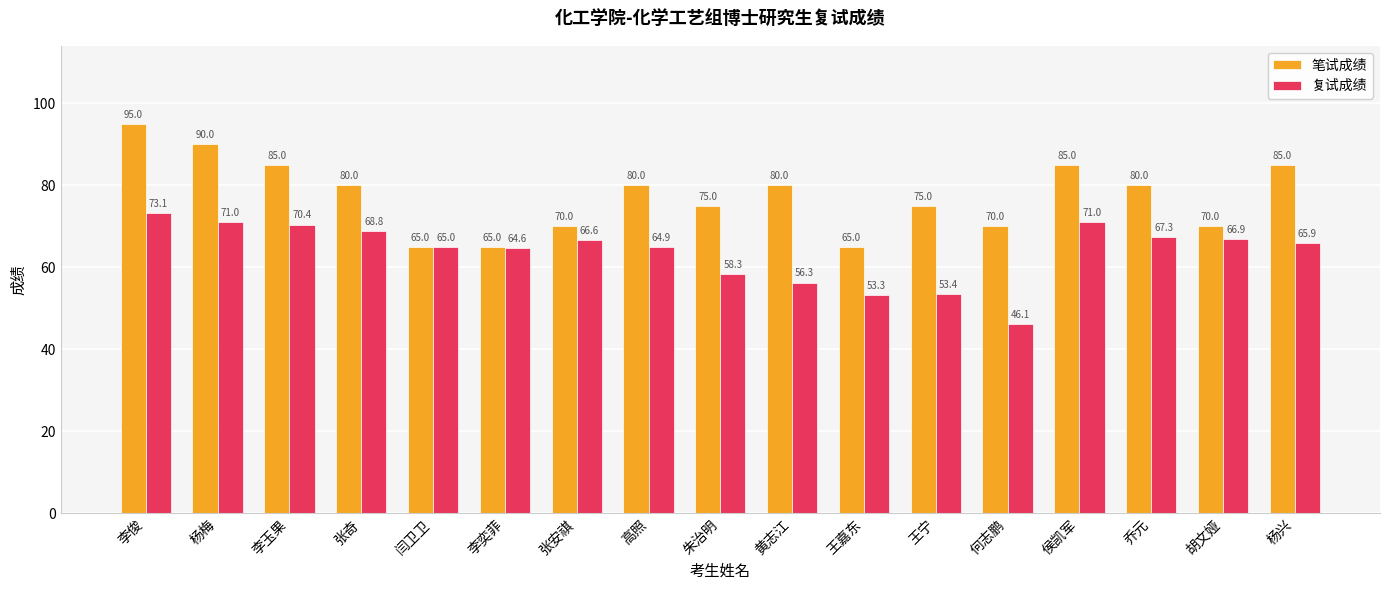

What are all the series names shown in the legend?

笔试成绩, 复试成绩